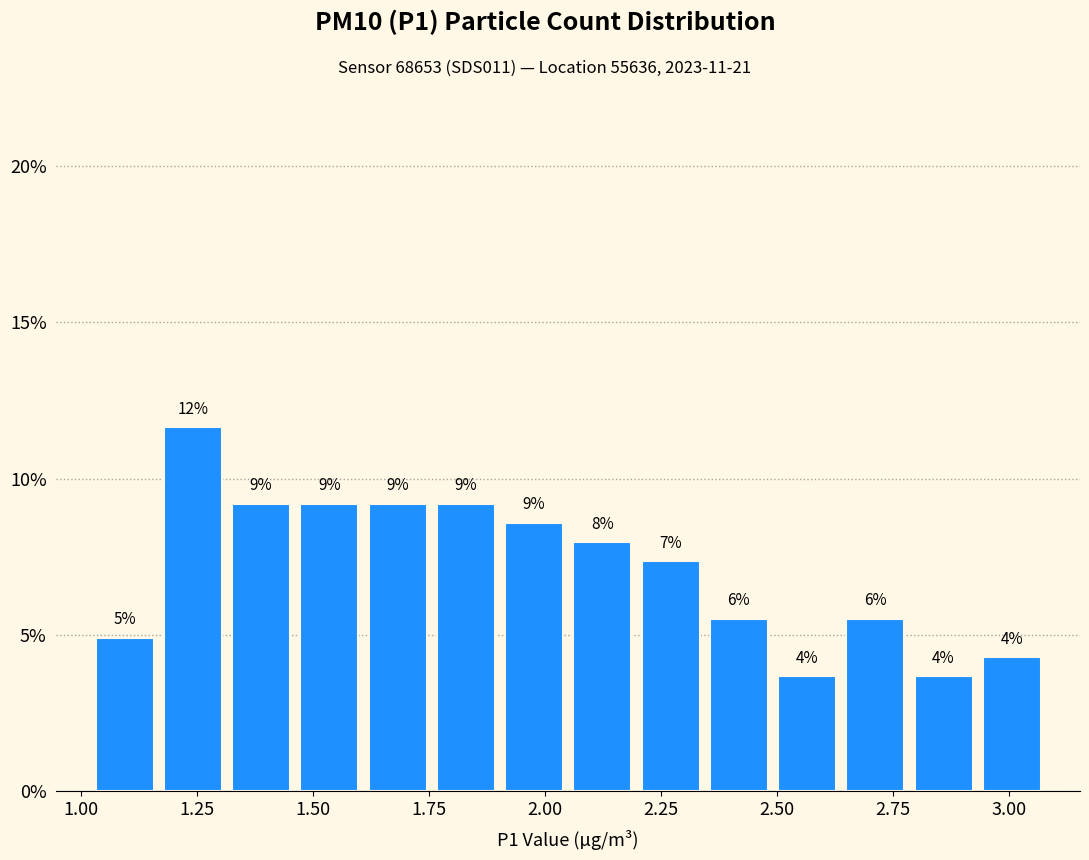

Around what value on the x-axis is the tallest bar? Give the approximate position of its centre, as read against the axis.

1.25